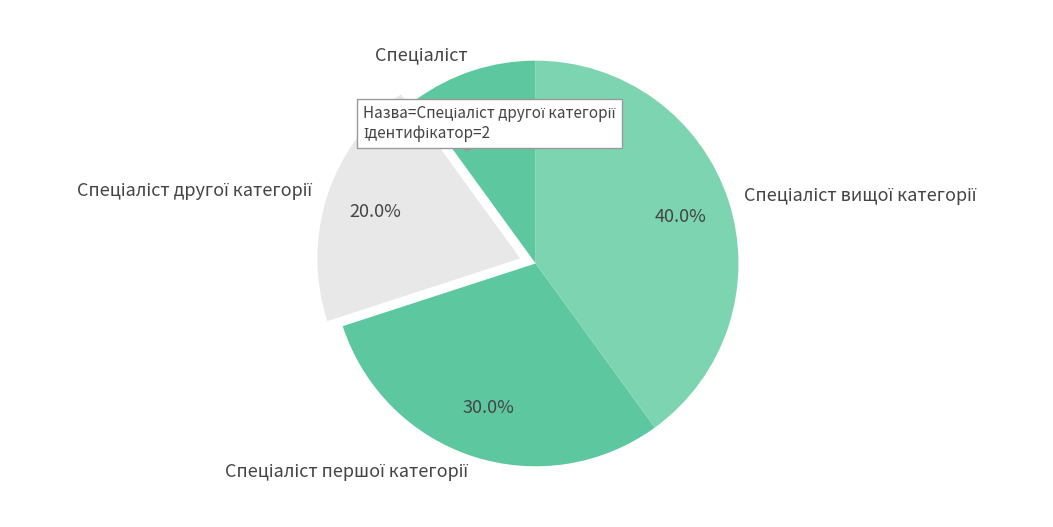

Is there a majority slice in this chart?

No